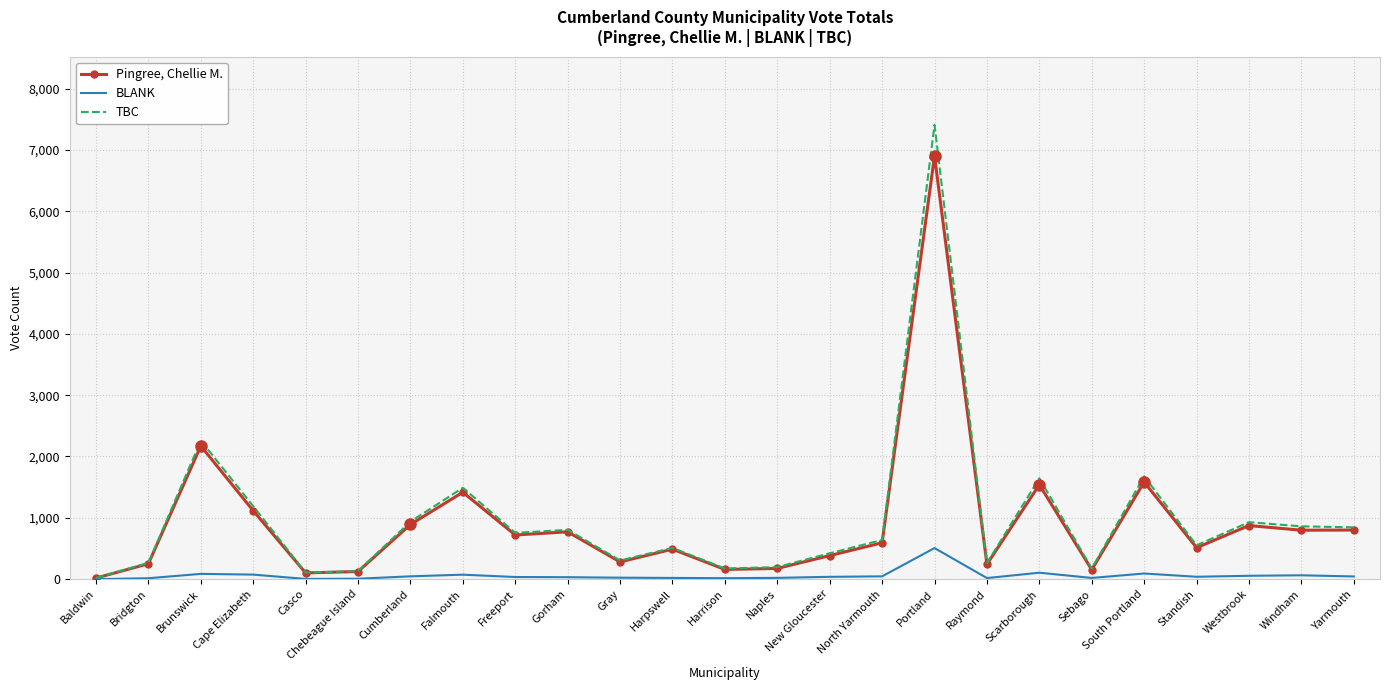

At which label is Pingree, Chellie M. closest to 3459?

Brunswick